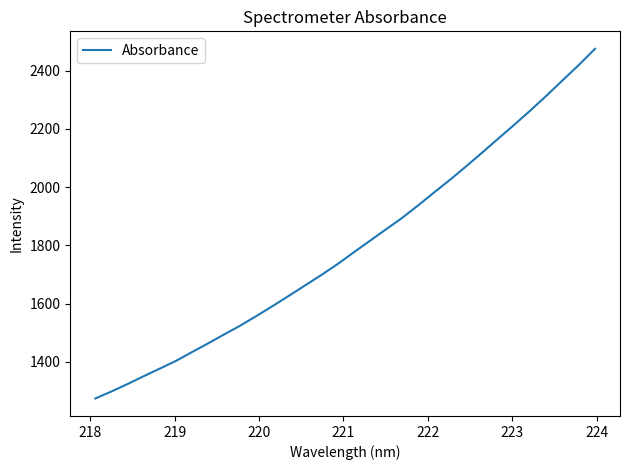

What is the maximum value shown in the chart?

2475.2